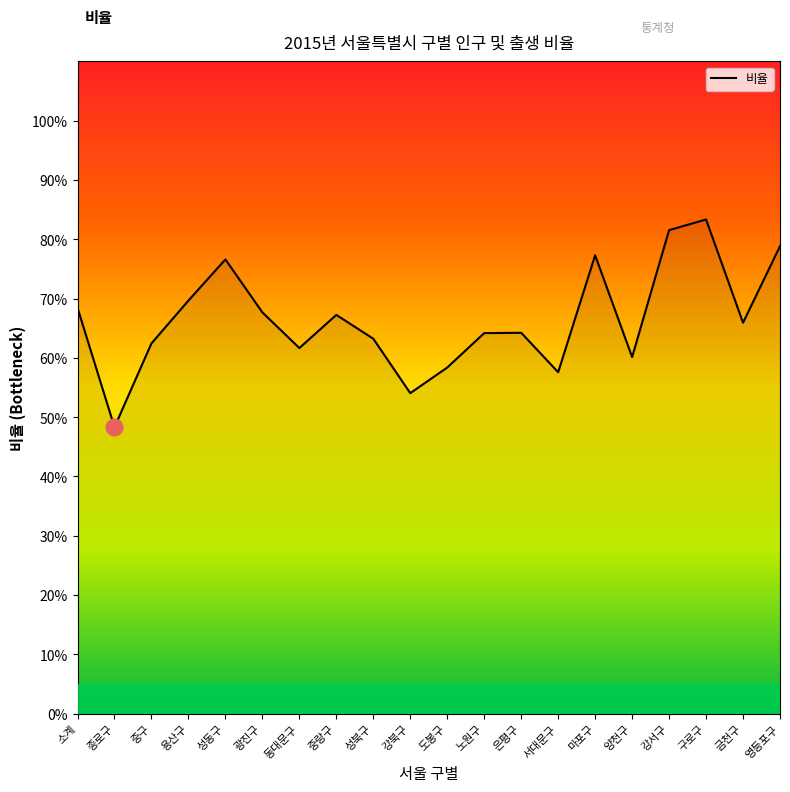

Where is the data nearest to the value 0?

종로구